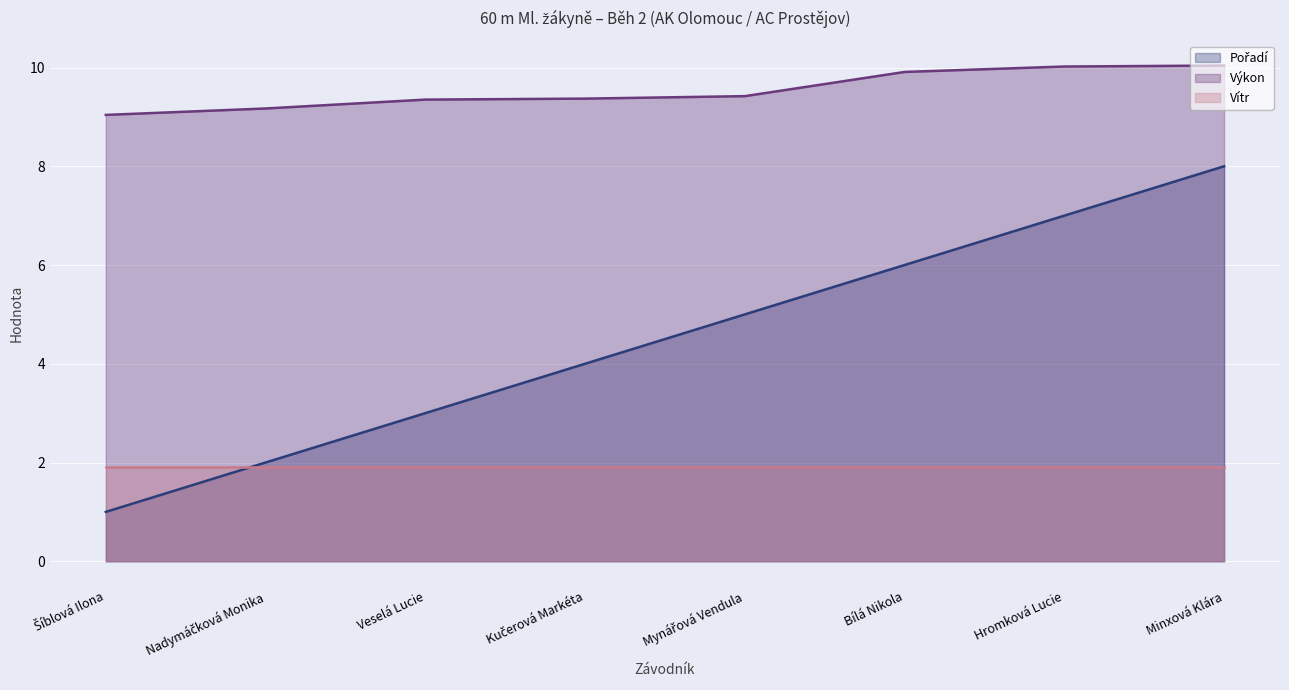

What is the maximum value shown in the chart?

10.0